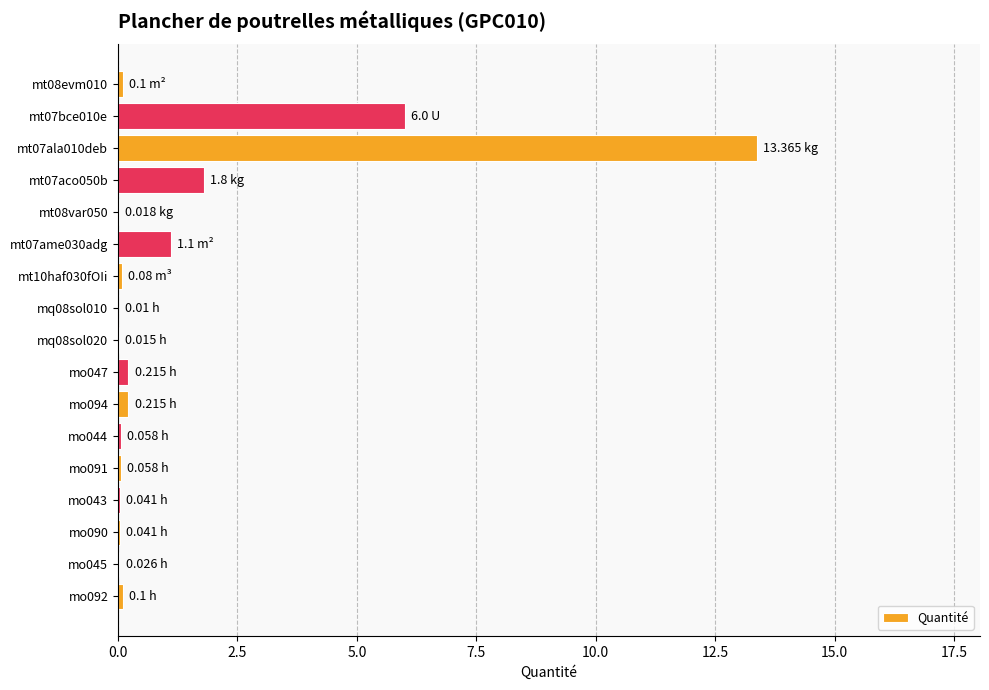

What is the ratio of the value at mt07aco050b to the value at mt07ame030adg?

1.6